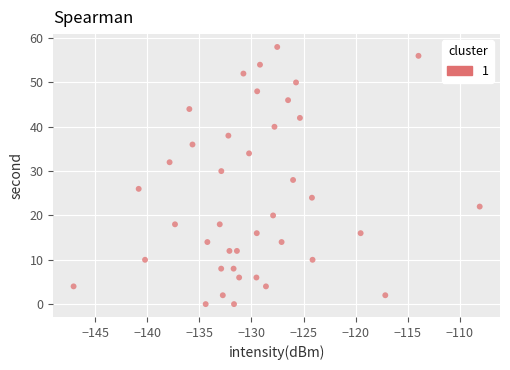

What is the range of Y values (max minus min)?

58